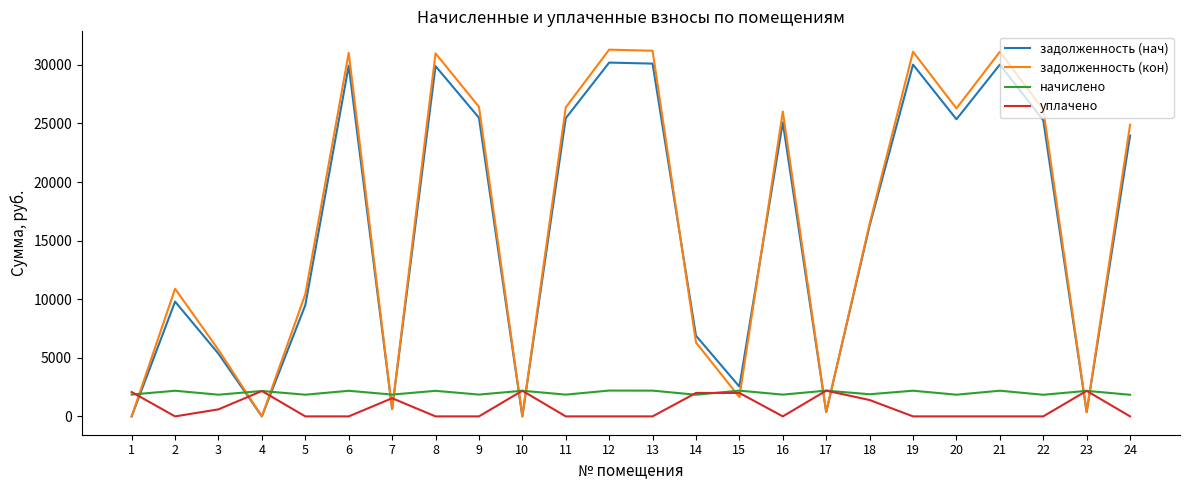

Where is the first local maximum for задолженность (нач)?

2